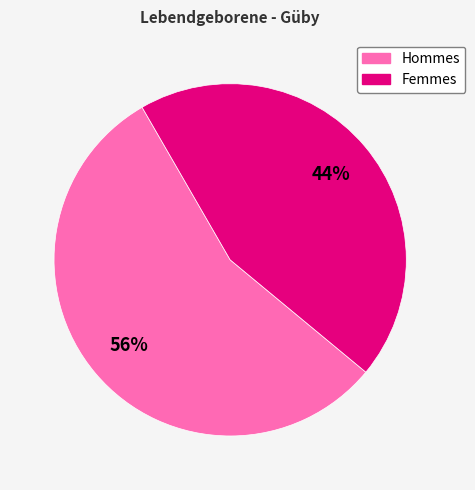

To the nearest percent, what is the average slice percentage?

50%